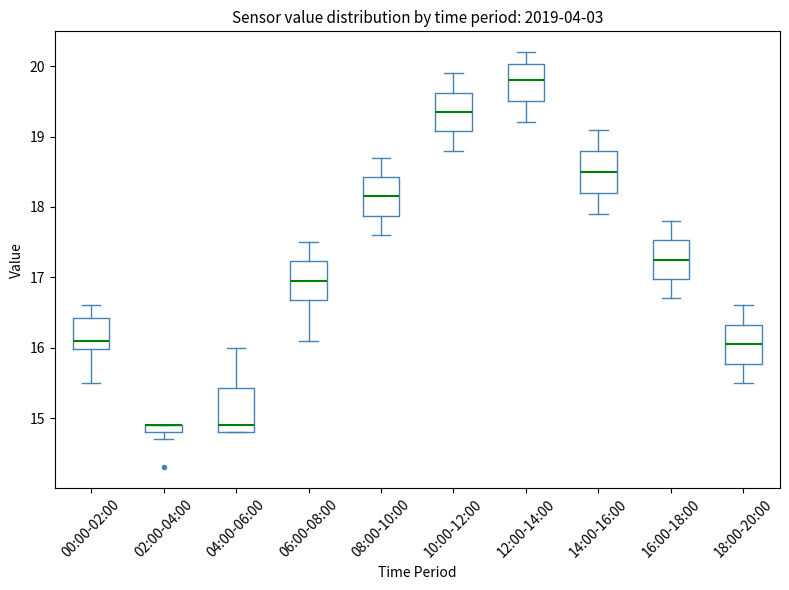

Where is the lower edge of the box for 08:00-10:00 on the y-axis? The values are not printed on the chart, so give them approximately, as read against the axis.

17.9